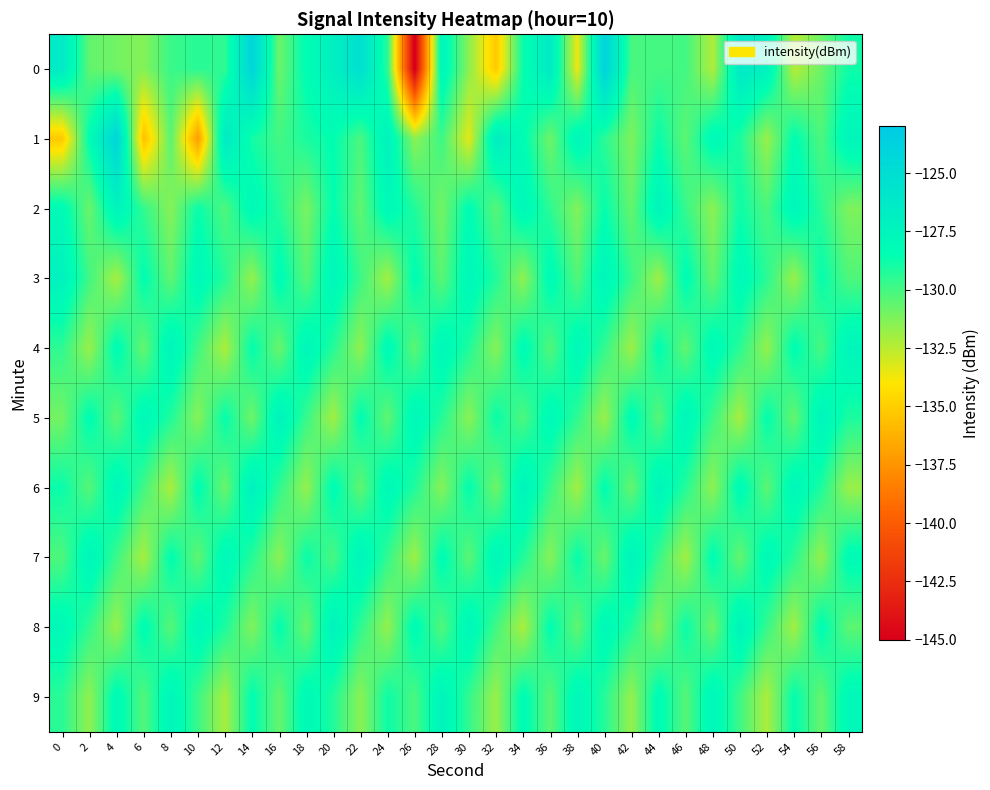

What is the smallest value displayed?

-145.4